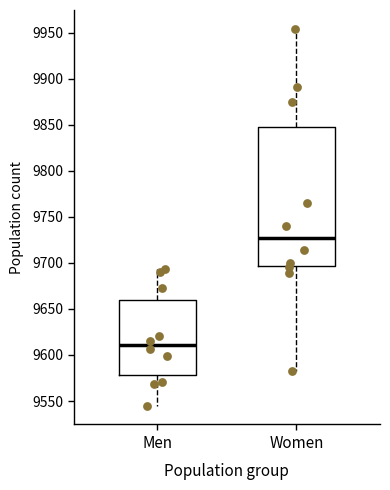

Which box has the highest median line?

Women